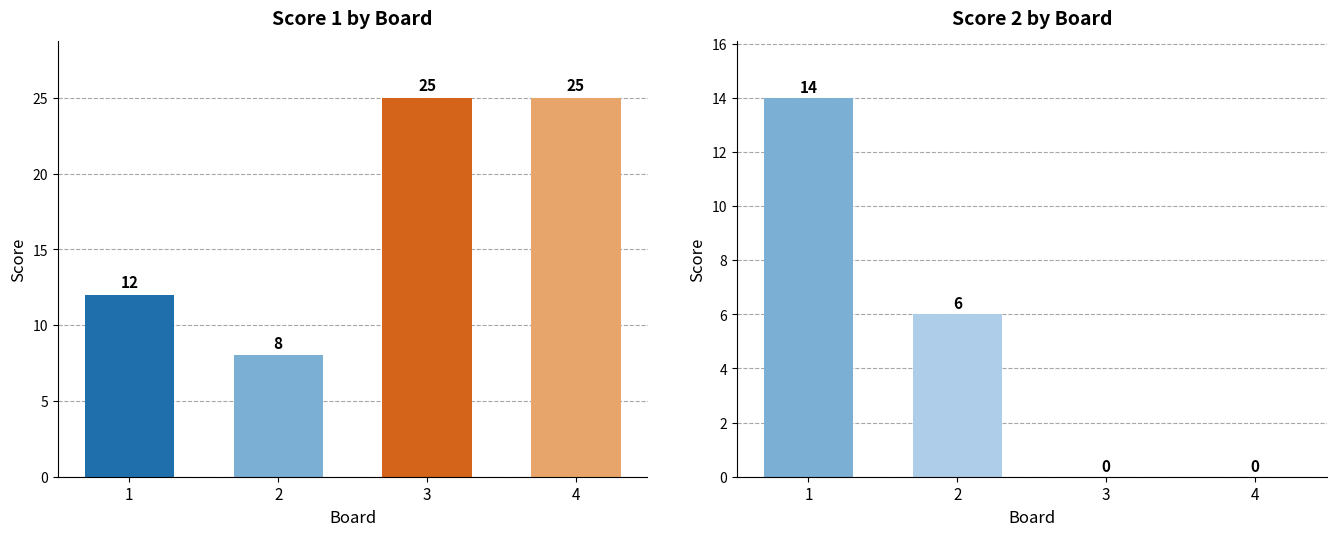

At which label does Score 1 reach its peak?

3